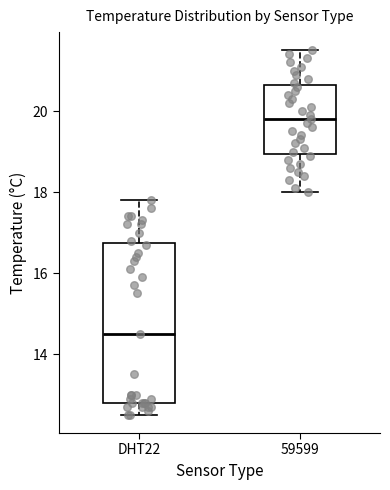

Reading left to right, transcribe this box plot: for each box, give where its median line is, the range the box spans, and where its two whiskers end, as read against the y-axis. The values are not printed on the chart, so give them approximately, as read against the axis.

DHT22: median 14.6, box 12.8 to 16.8, whiskers 12.6 to 17.8
59599: median 19.8, box 19.0 to 20.6, whiskers 18.0 to 21.6